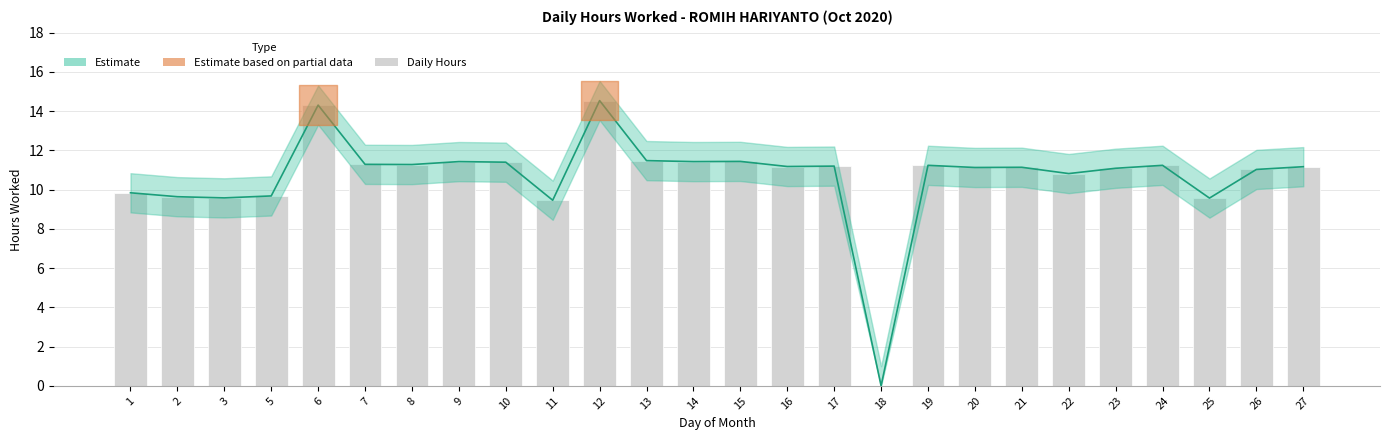

At which label does the data first exceed 11?

6